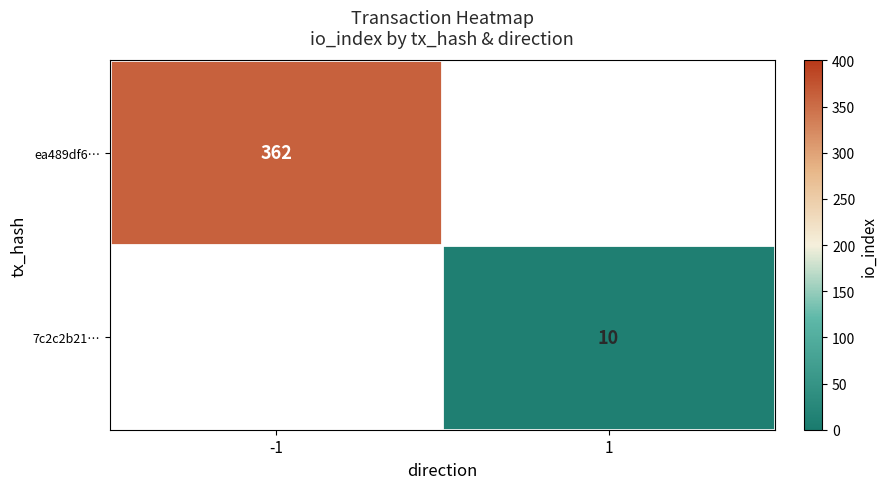

Is the value of ea489df6… at -1 greater than the value of 7c2c2b21… at 1?

Yes